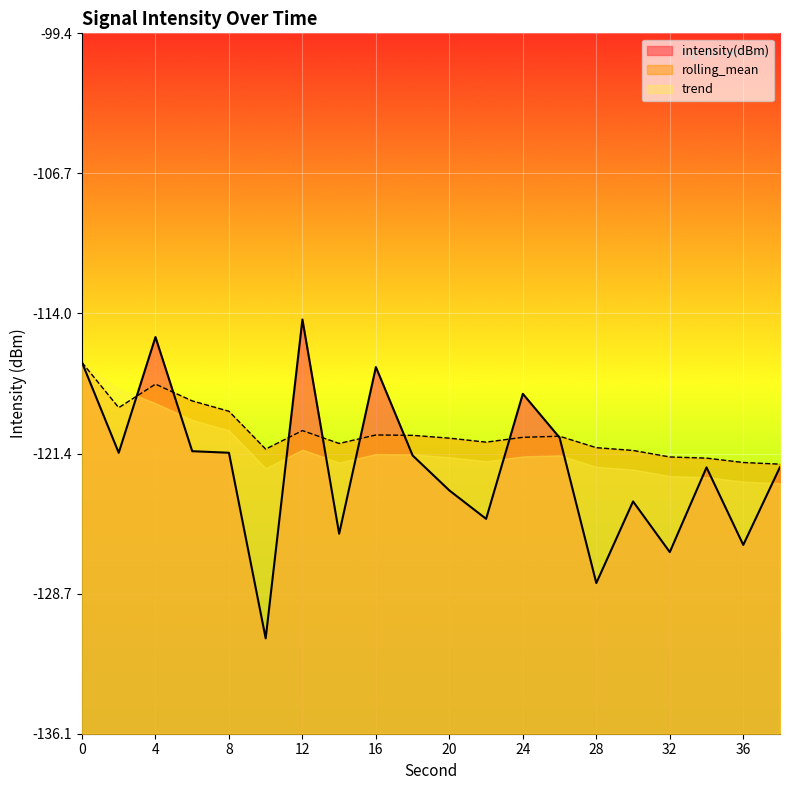

The value of intensity(dBm) at 24 is -118.3. True or false?

True